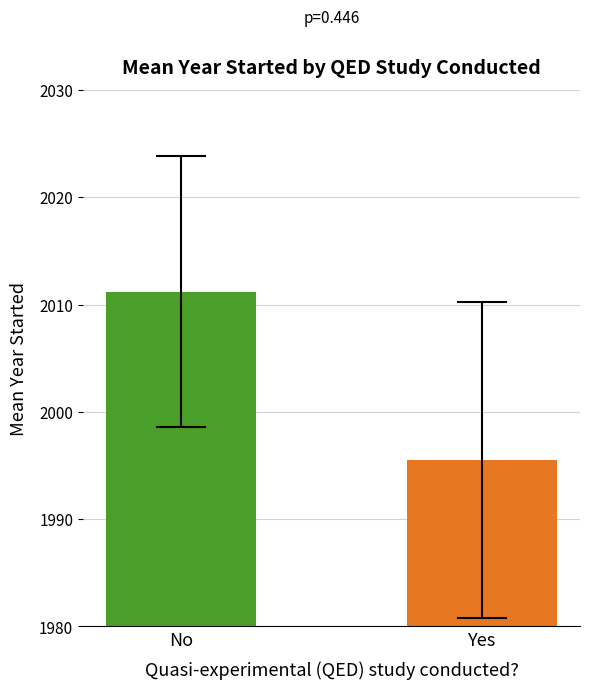

Reading left to right, transcribe all the data shown in this chart.

No=2011.2	Yes=1995.5